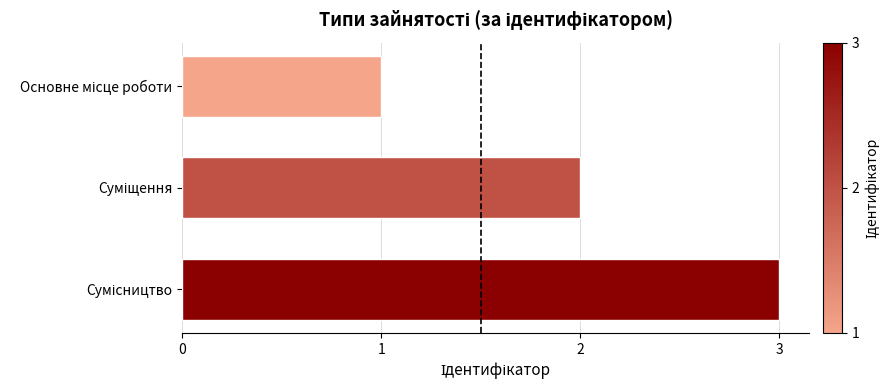

What is the maximum value shown in the chart?

3